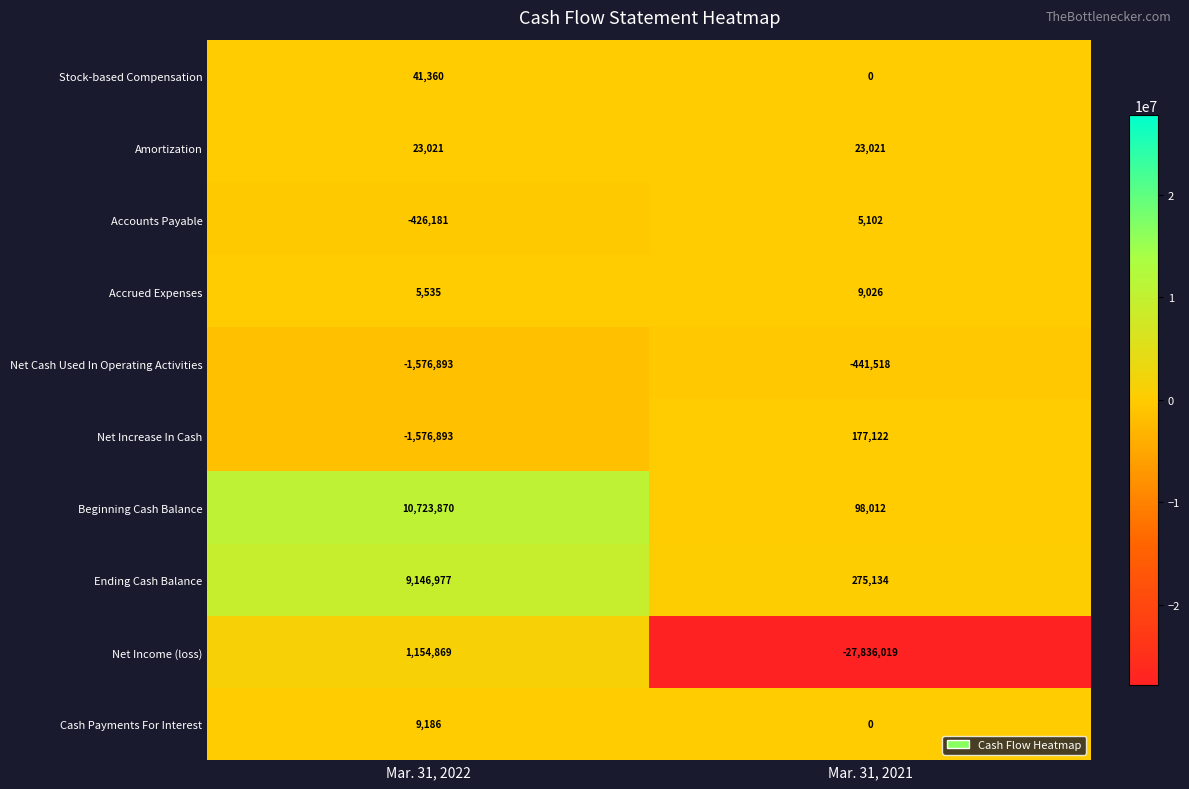

What is the difference between the Stock-based Compensation values at Mar. 31, 2022 and Mar. 31, 2021?

41360